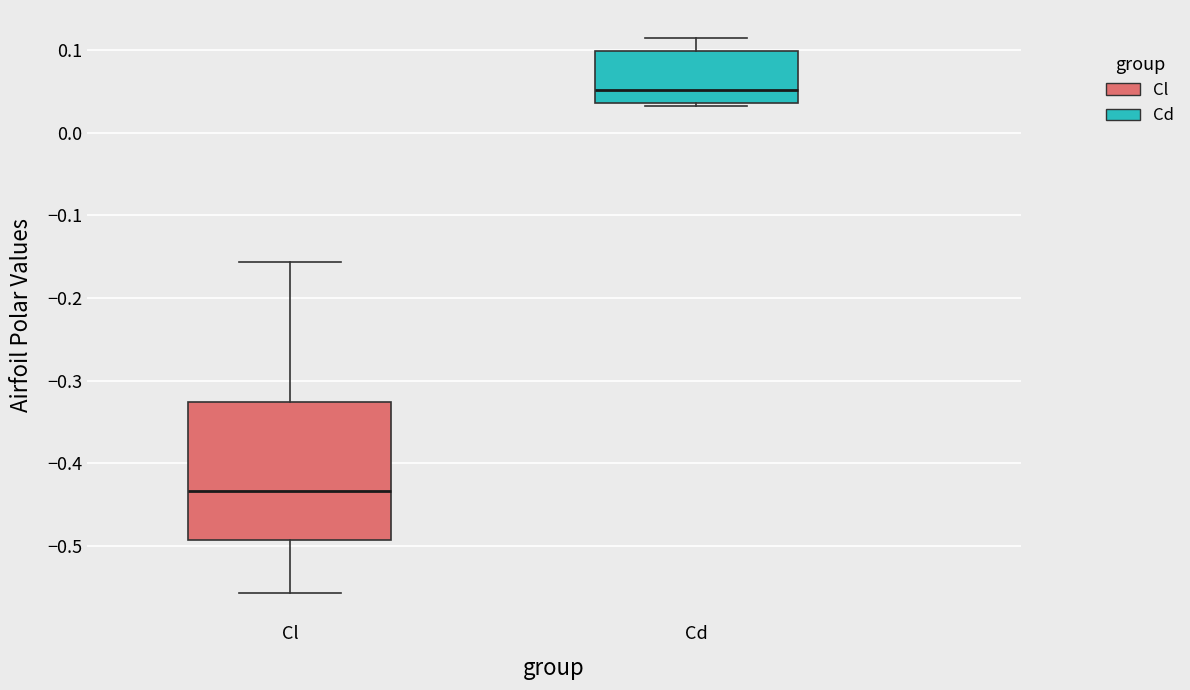

Reading left to right, read every box against the y-axis: the position of its median line, the range the box covers, and the ends of its whiskers. The values are not printed on the chart, so give them approximately, as read against the axis.

Cl: median -0.43, box -0.49 to -0.33, whiskers -0.56 to -0.16
Cd: median 0.05, box 0.04 to 0.10, whiskers 0.03 to 0.12